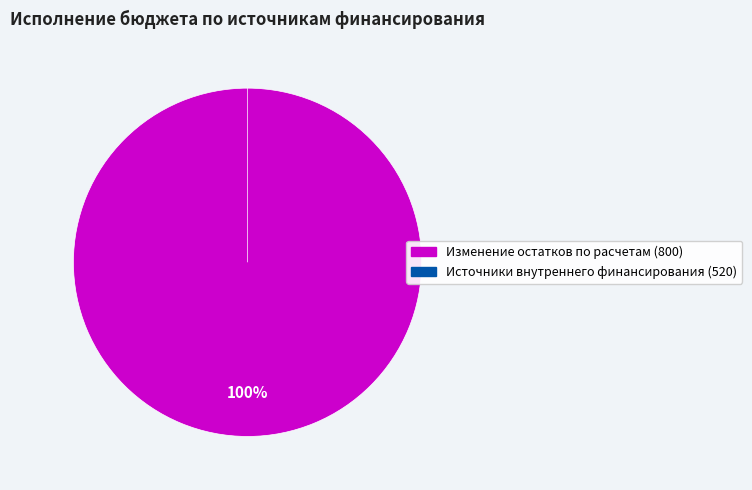

Combined, do Источники внутреннего финансирования (520) and Изменение остатков по расчетам (800) account for over 50%?

Yes